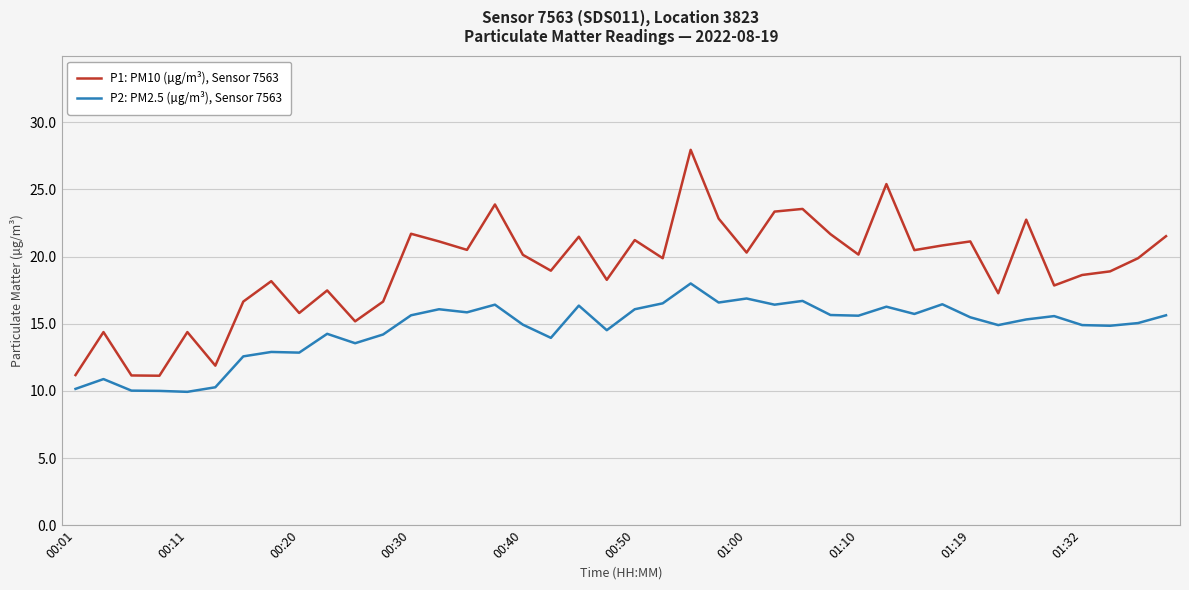

Which series has the largest range (max minus min)?

P1: PM10 (µg/m³), Sensor 7563